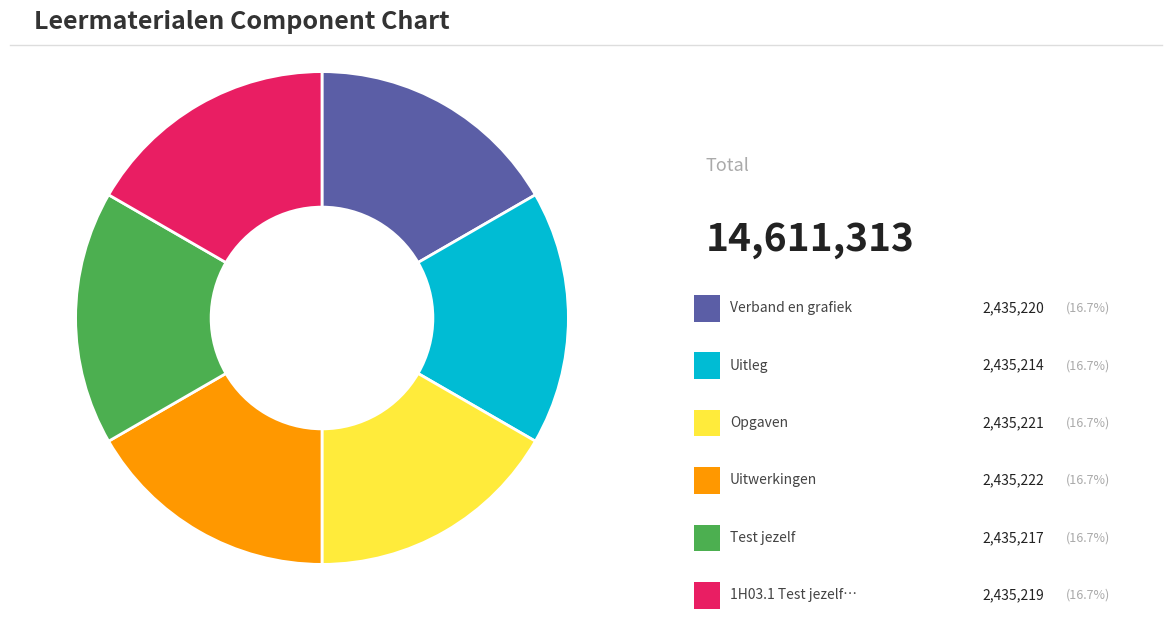

Is there a majority slice in this chart?

No